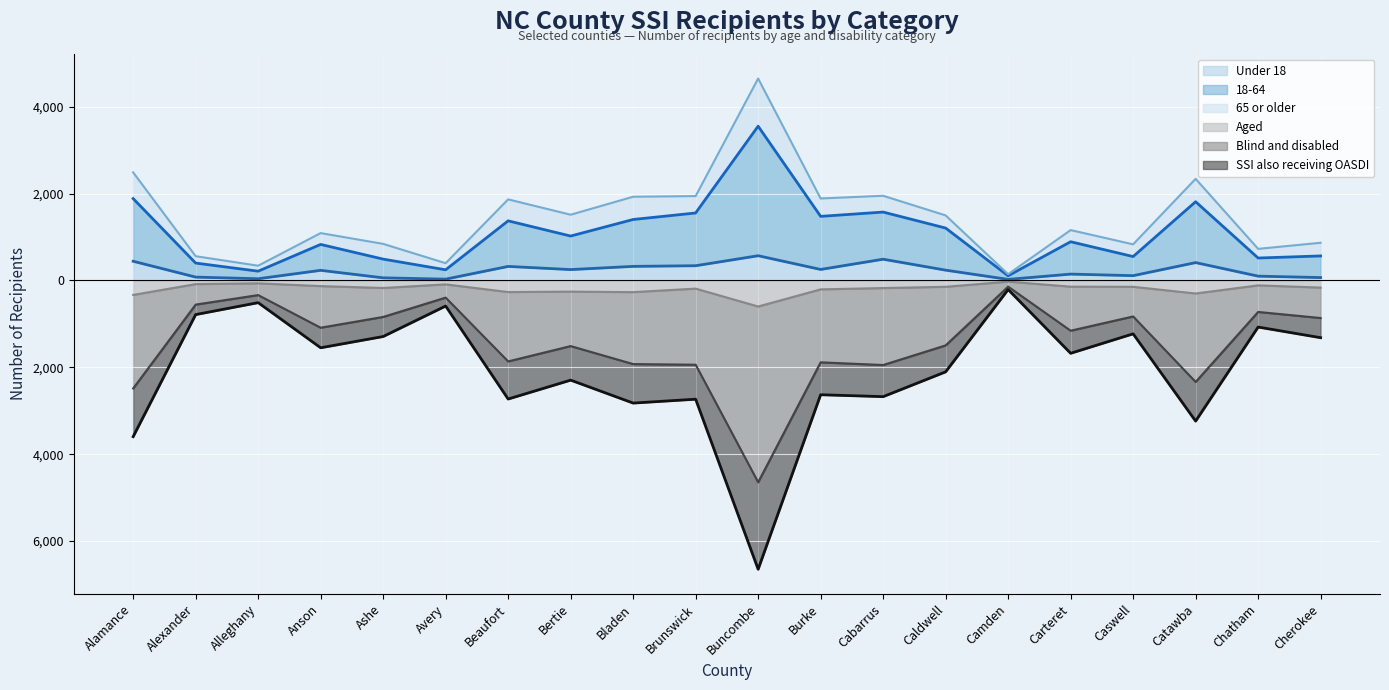

Which category has the lowest value across all series?

Buncombe